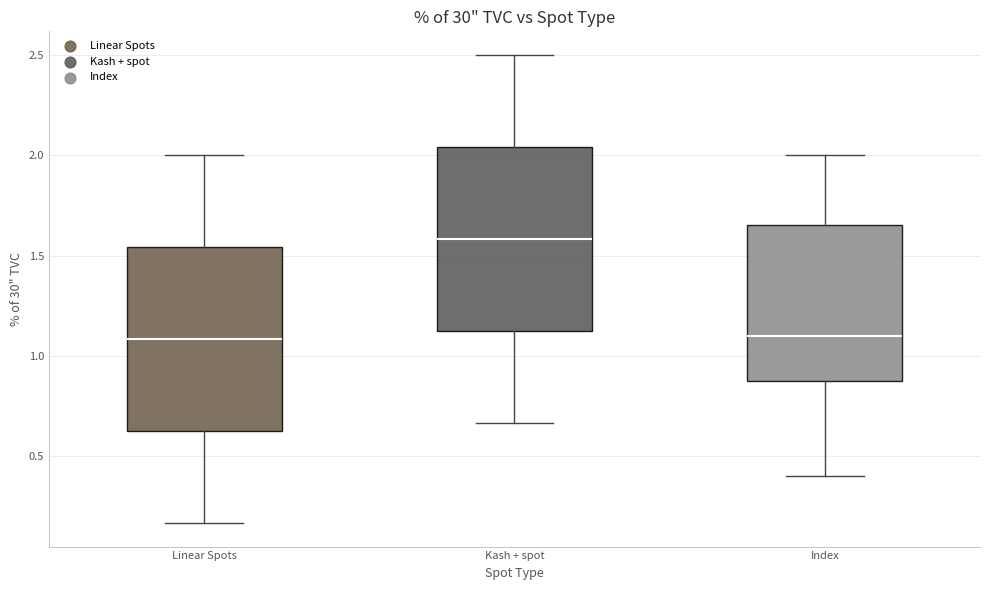

Which box's median line is the highest?

Kash + spot